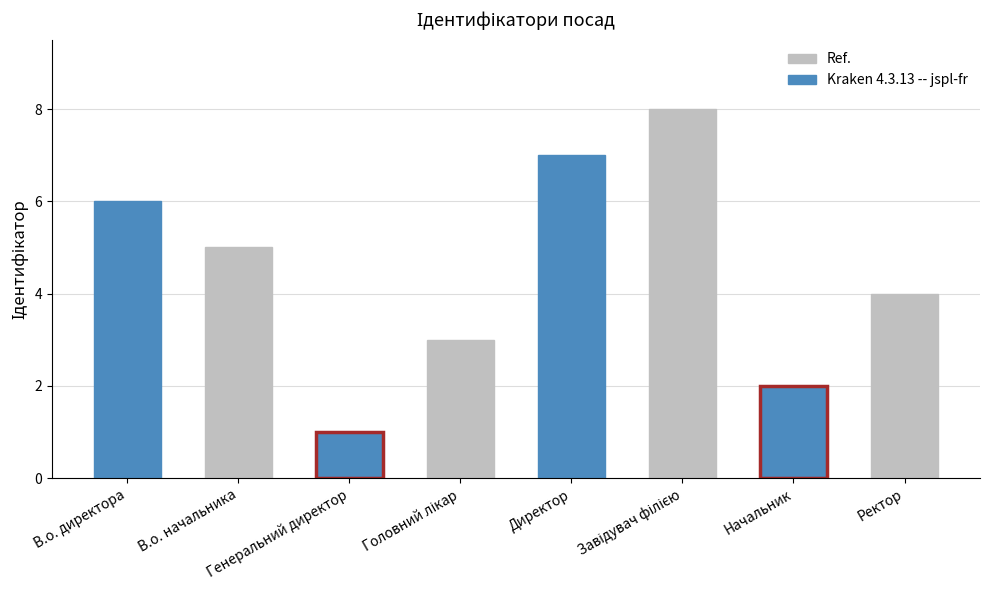

What is the label of the 2nd bar from the right?

Начальник